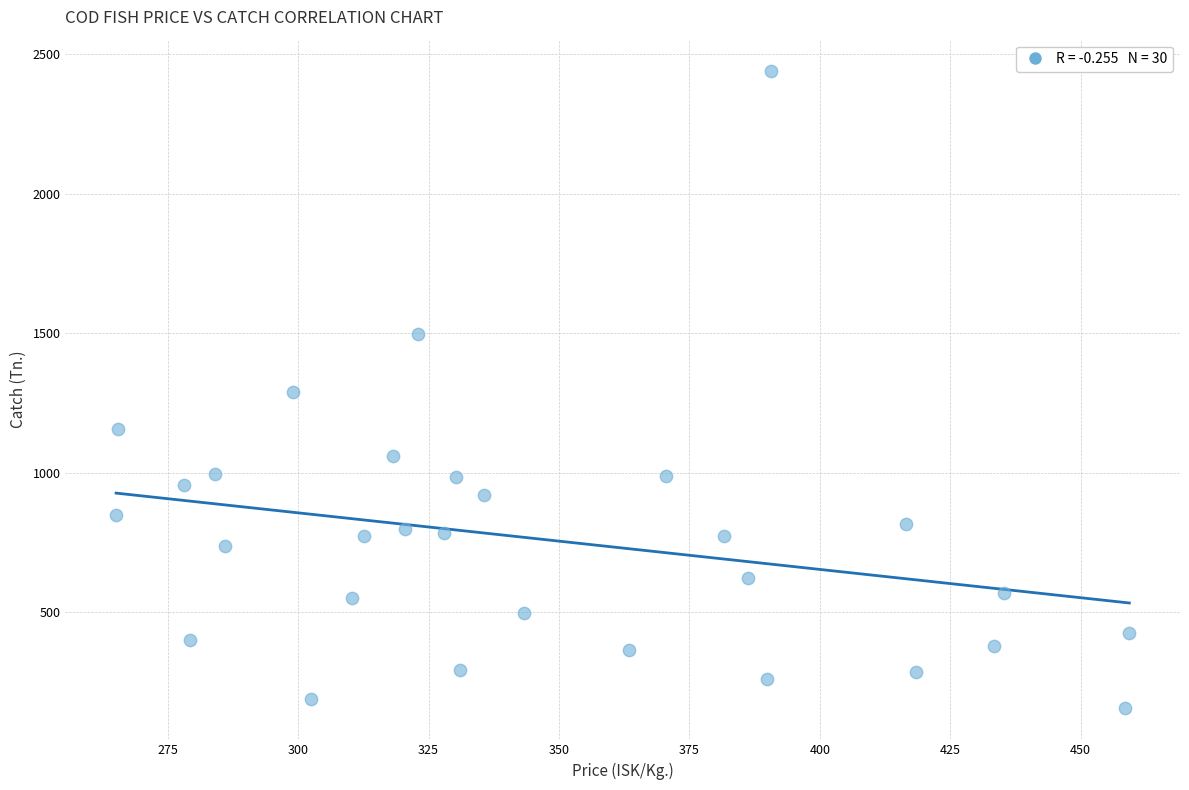

What is the range of Y values (max minus min)?

2279.6